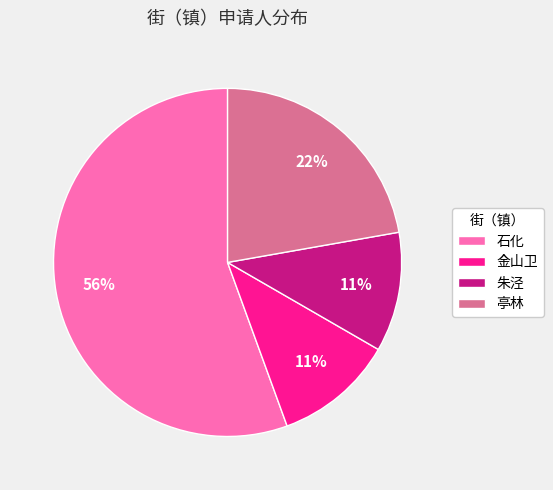

Does 石化 represent more than half of the total?

Yes